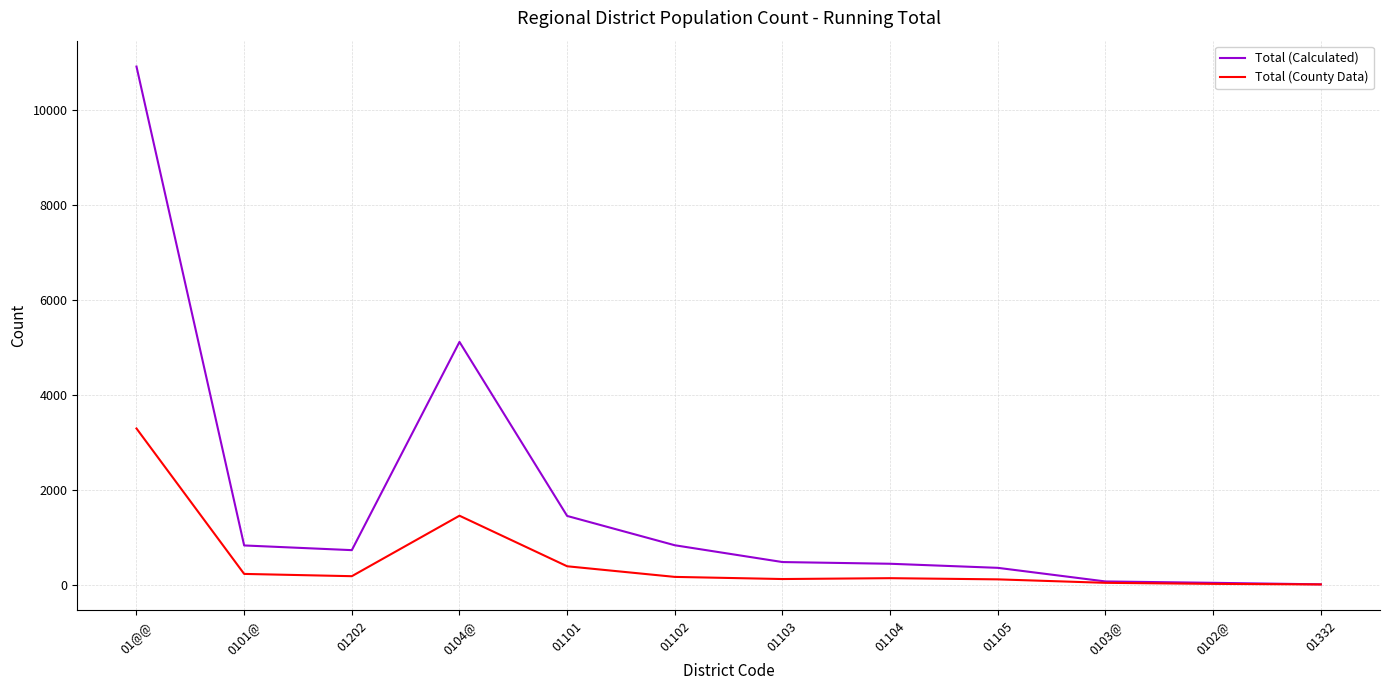

True or false: Total (Calculated) has a value of 294 at 01202.

False